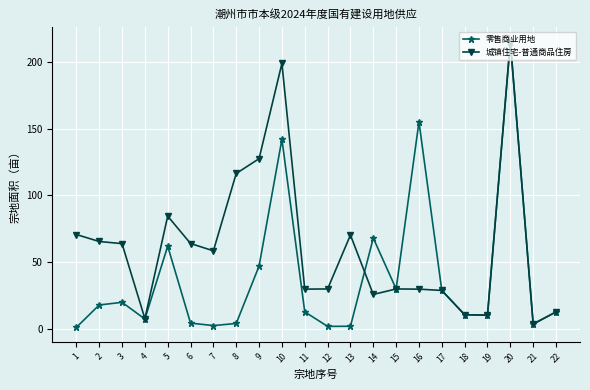

What is the minimum value for 城镇住宅-普通商品住房?

3.8